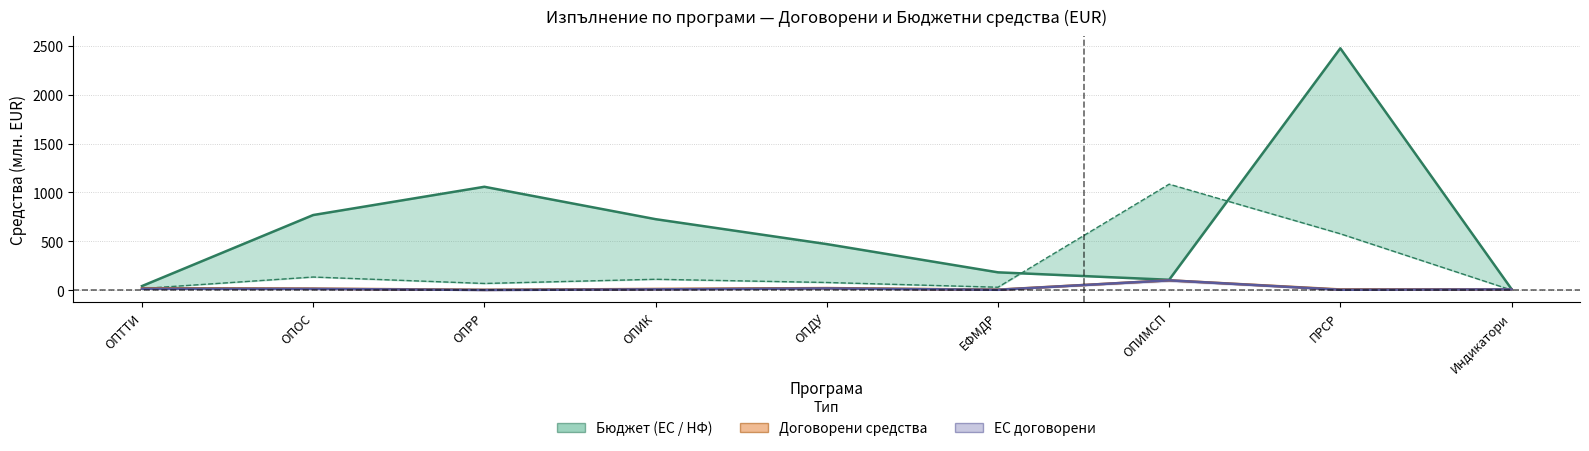

What is the difference between the БФП (договорени) values at ОПДУ and ЕФМДР?

16.1